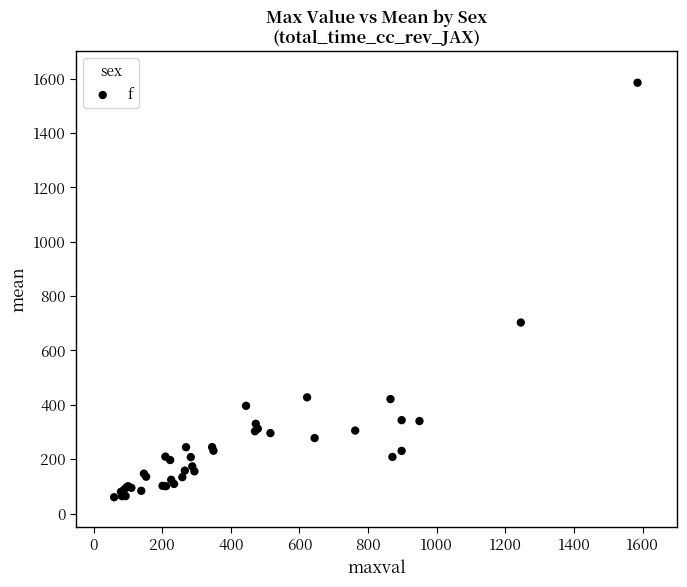

What Y value in the scatter plot is closest to 822?

702.7